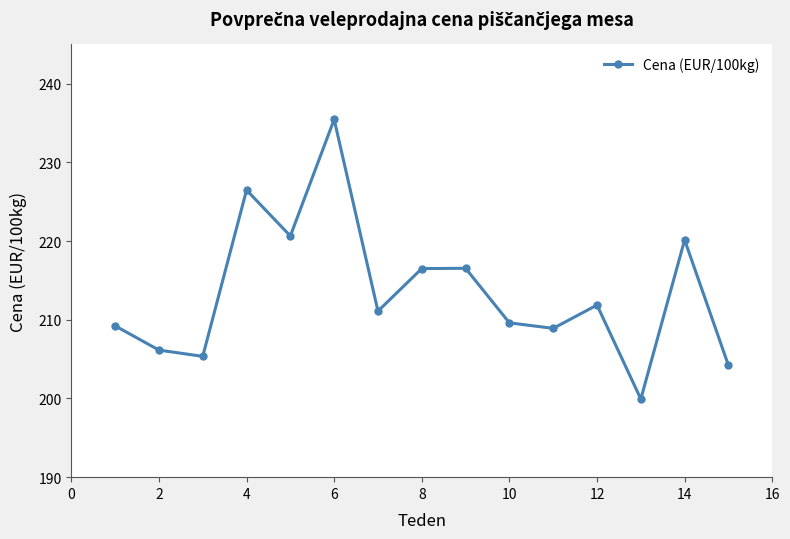

What is the value of the 2nd point from the left?

206.2